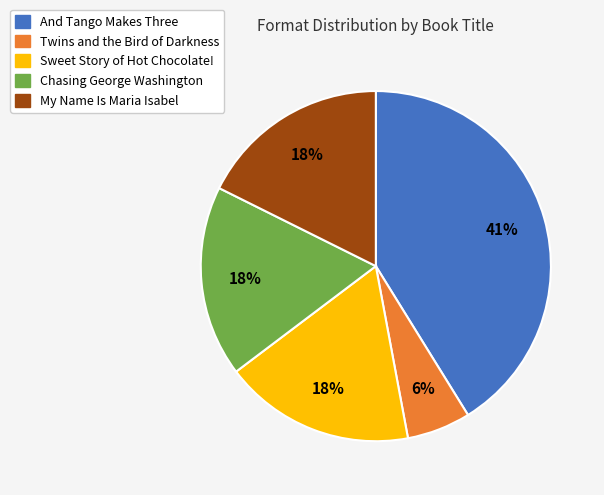

To the nearest percent, what portion does My Name Is Maria Isabel represent?

18%